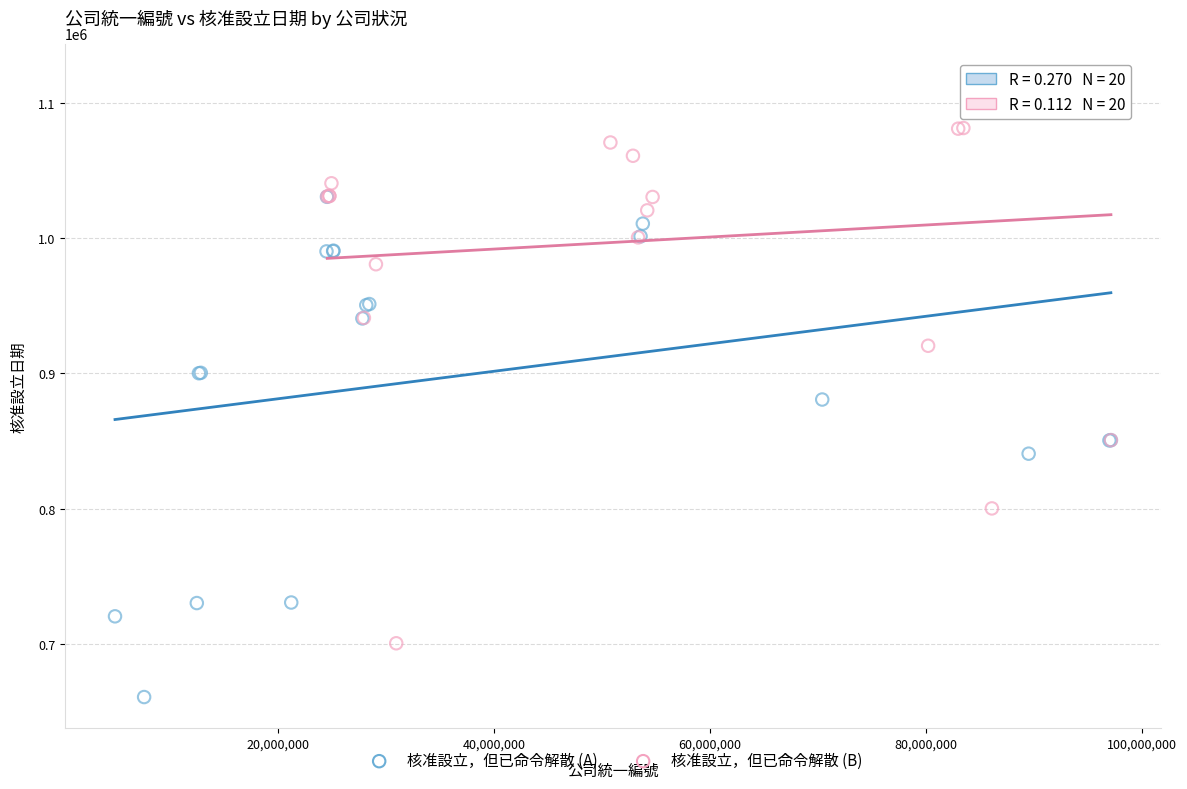

Which series contains the lowest Y value?

核准設立，但已命令解散 (A)